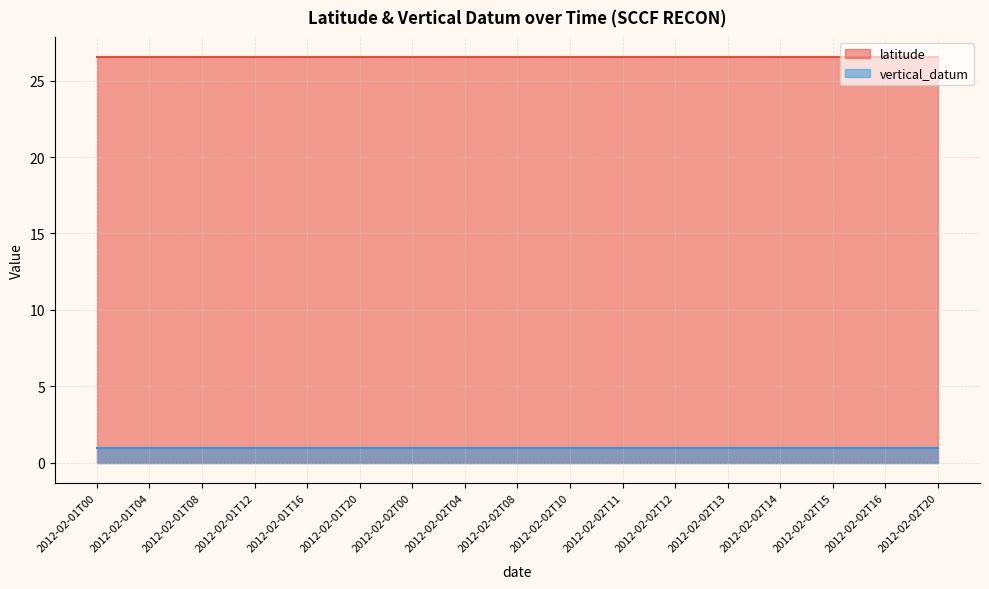

How many lines are shown in the chart?

2